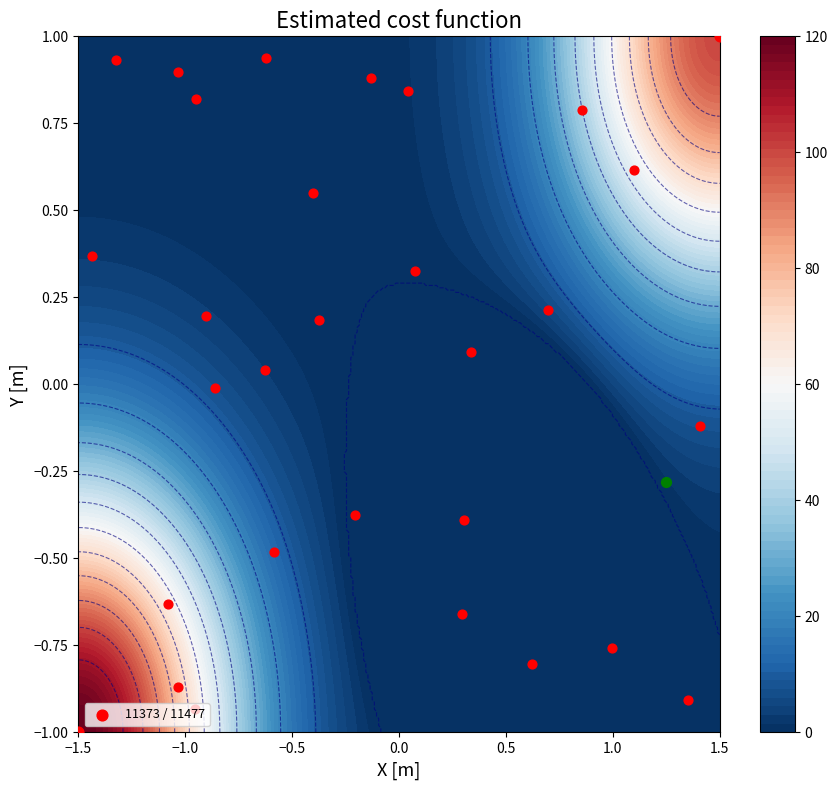

List the labels in order of value, smallest first.

−1.5, 1.5